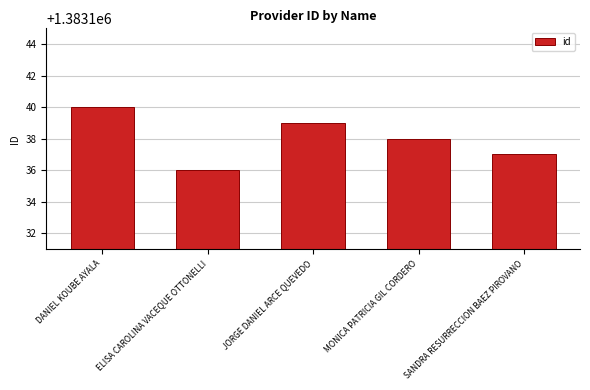

What is the smallest value displayed?

1383136